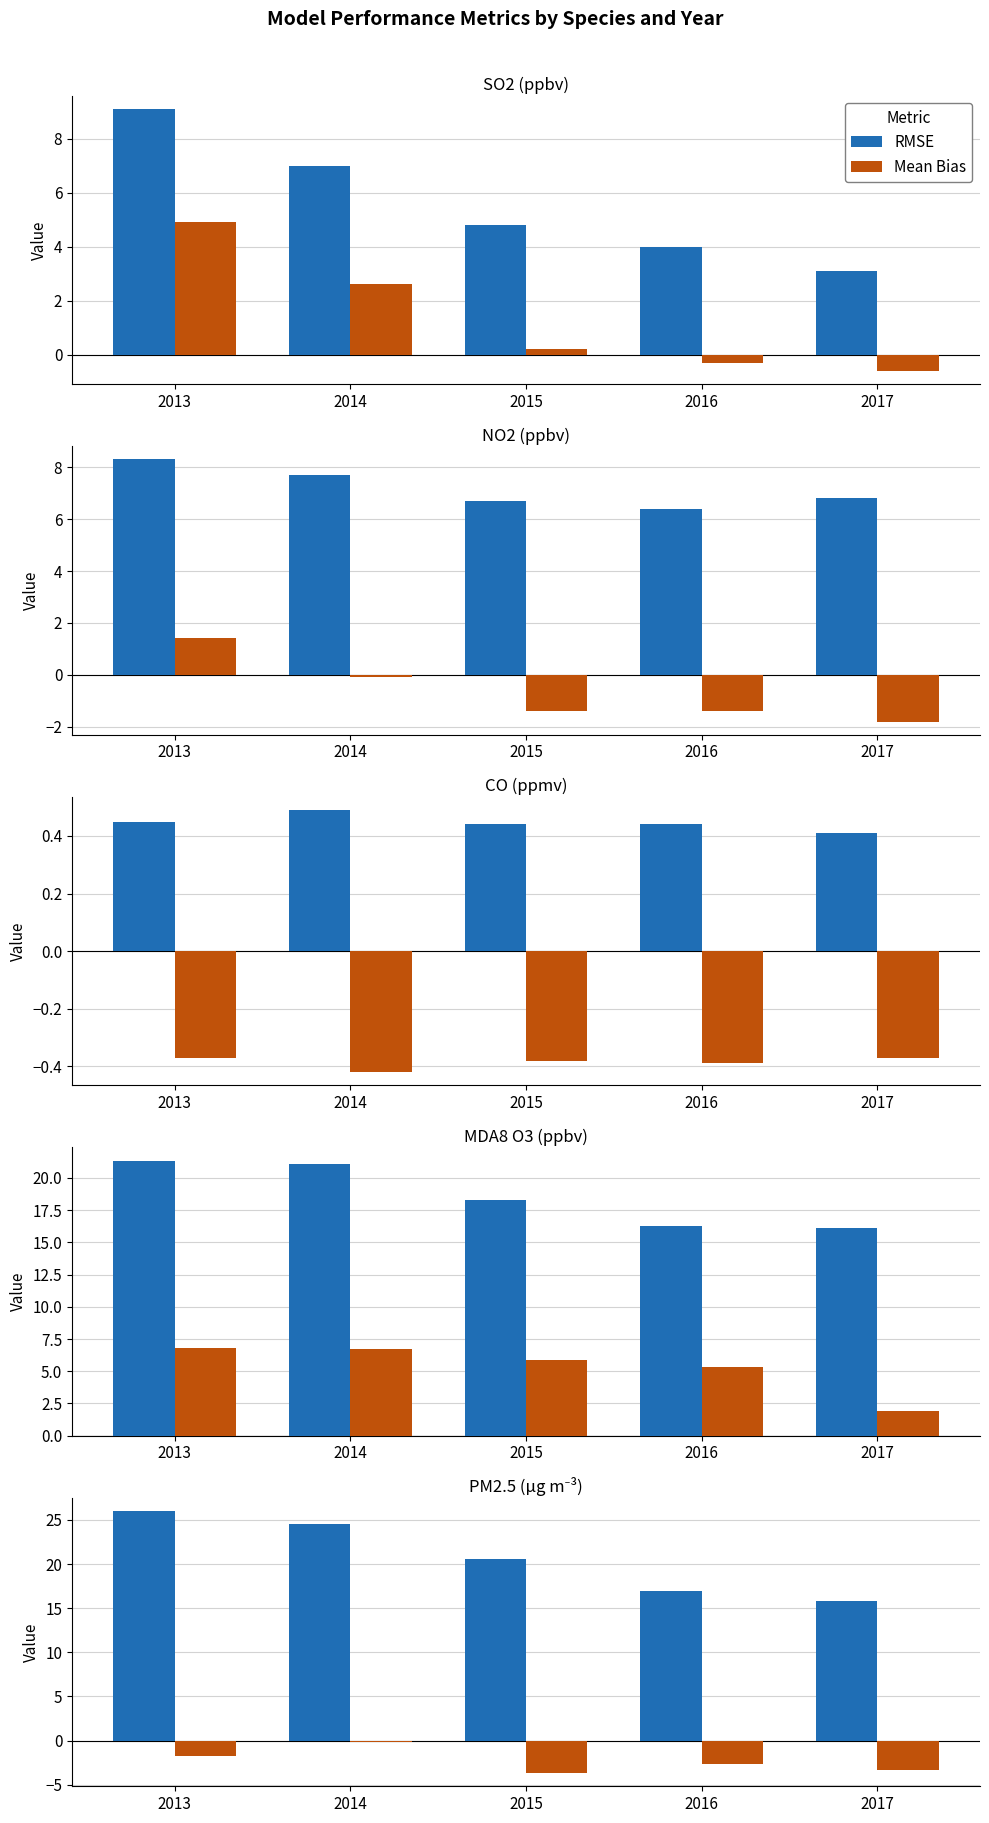

What is the smallest value displayed?

-3.7